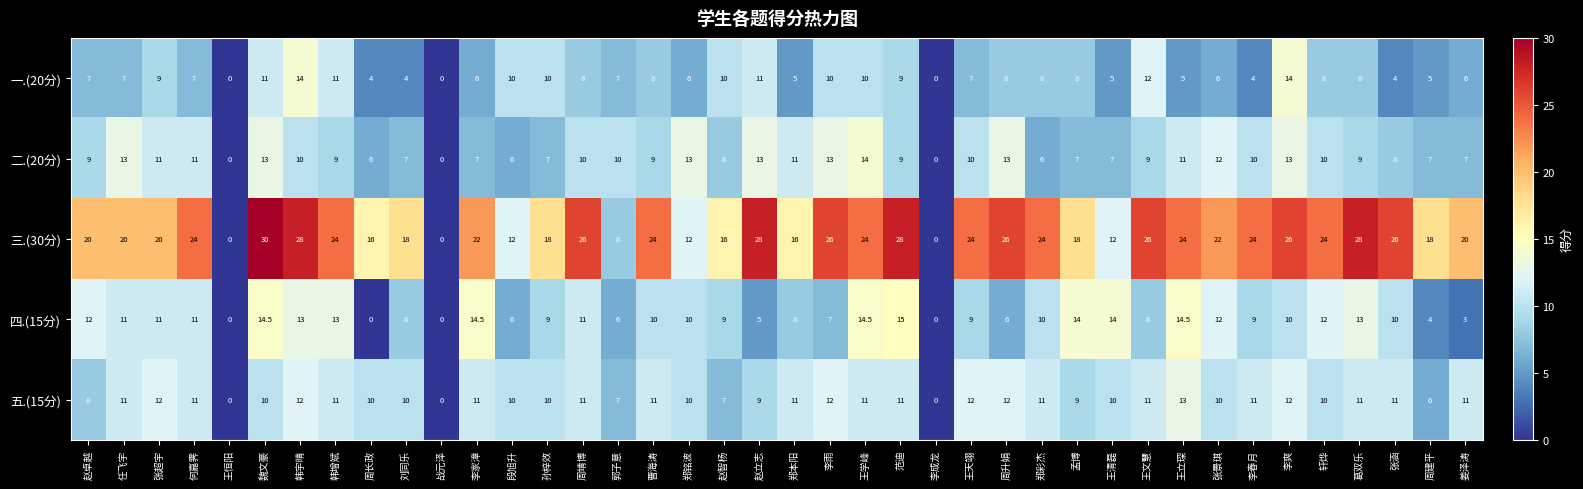

True or false: 五.(15分) has a value of 15.9 at 郑铭波.

False